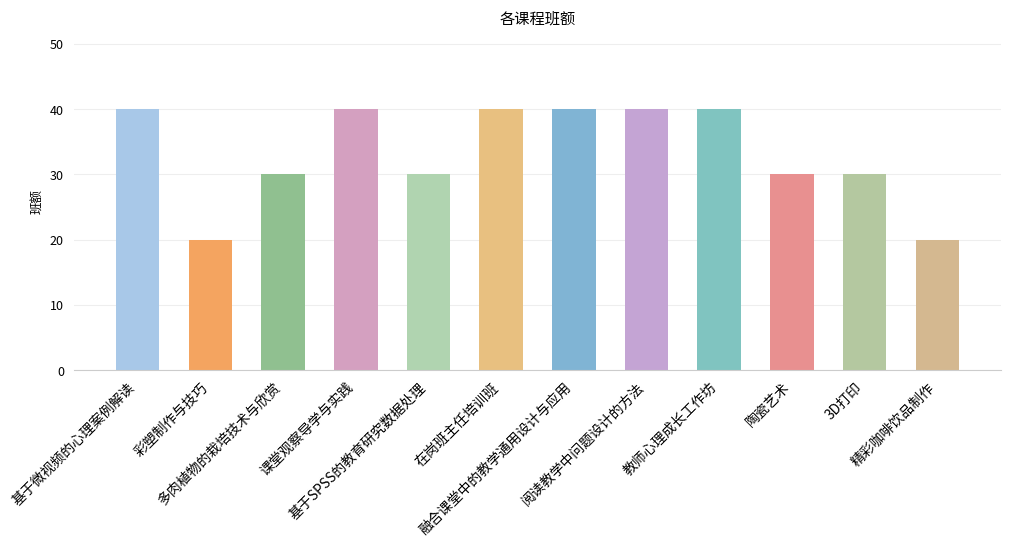

Reading left to right, what are all the values shown in this chart?

基于微视频的心理案例解读=40	彩塑制作与技巧=20	多肉植物的栽培技术与欣赏=30	课堂观察导学与实践=40	基于SPSS的教育研究数据处理=30	在岗班主任培训班=40	融合课堂中的教学通用设计与应用=40	阅读教学中问题设计的方法=40	教师心理成长工作坊=40	陶瓷艺术=30	3D打印=30	精彩咖啡饮品制作=20